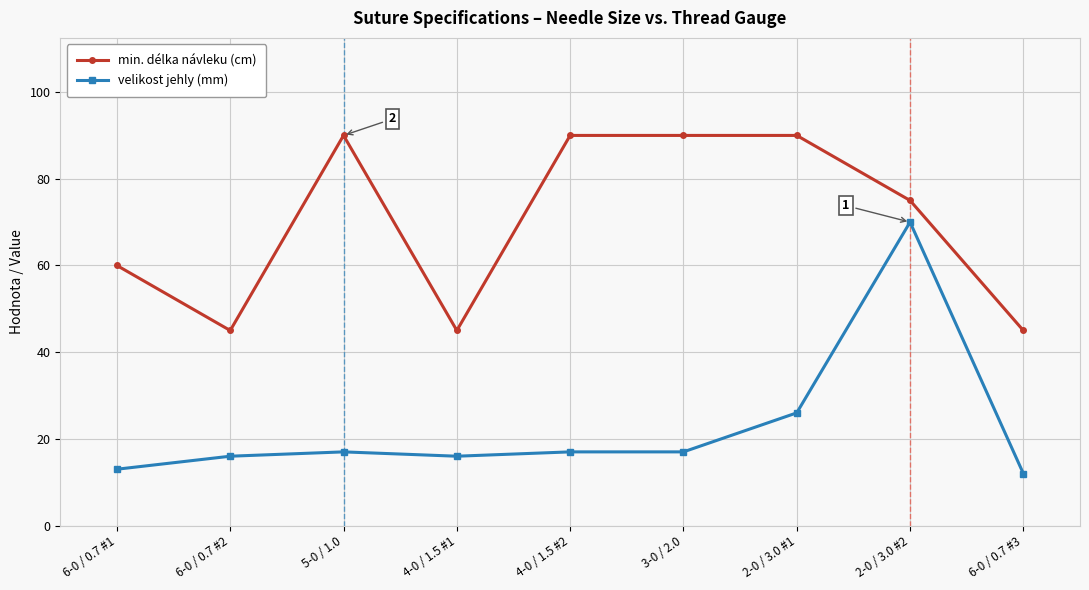

Reading left to right, what are all the values shown in this chart?

min. délka návleku (cm): 6-0 / 0.7 #1=60	6-0 / 0.7 #2=45	5-0 / 1.0=90	4-0 / 1.5 #1=45	4-0 / 1.5 #2=90	3-0 / 2.0=90	2-0 / 3.0 #1=90	2-0 / 3.0 #2=75	6-0 / 0.7 #3=45
velikost jehly (mm): 6-0 / 0.7 #1=13	6-0 / 0.7 #2=16	5-0 / 1.0=17	4-0 / 1.5 #1=16	4-0 / 1.5 #2=17	3-0 / 2.0=17	2-0 / 3.0 #1=26	2-0 / 3.0 #2=70	6-0 / 0.7 #3=12